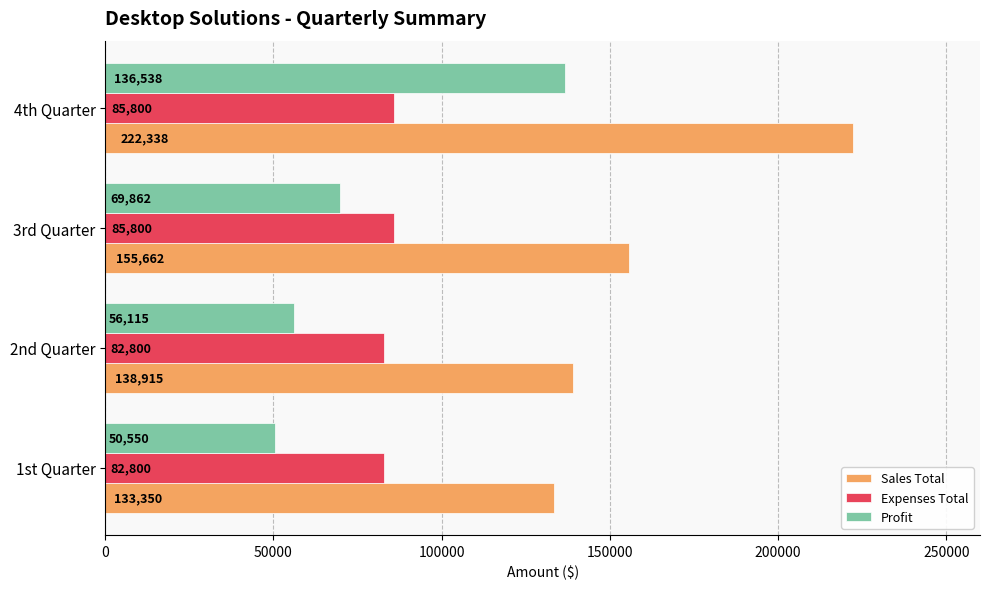

What is the approximate value of Sales Total at 1st Quarter?

133350.0